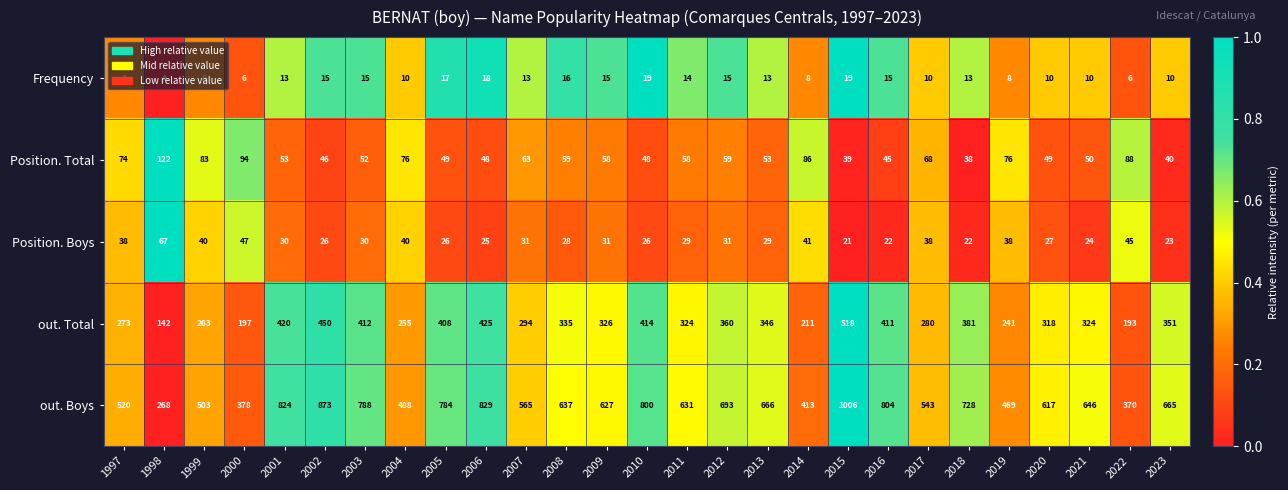

What is the difference between the maximum and second lowest values in the Frequency series?

13